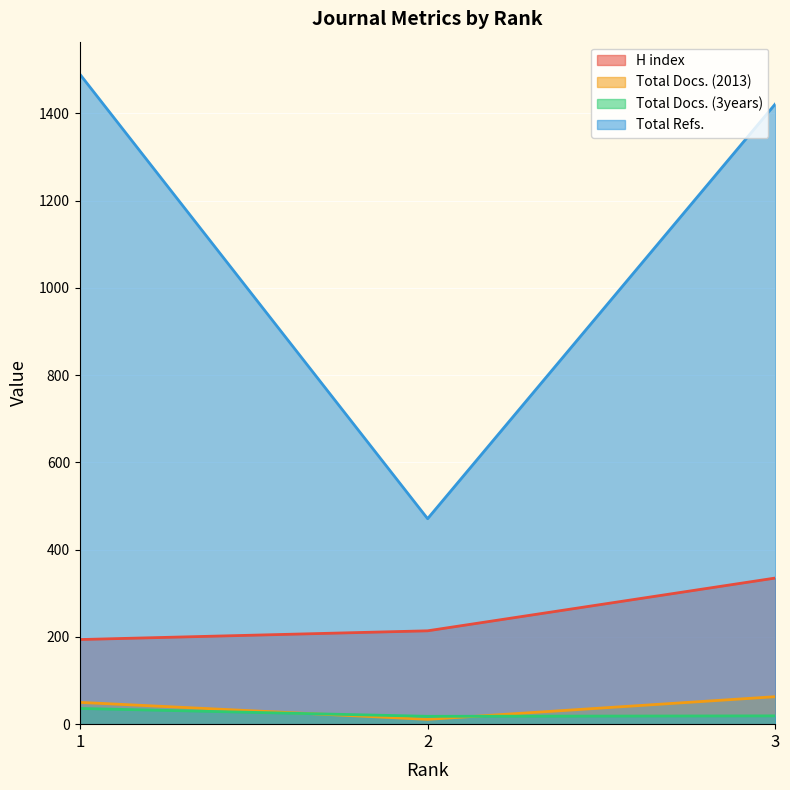

The Total Refs. series shows 2262 at 3. True or false?

False